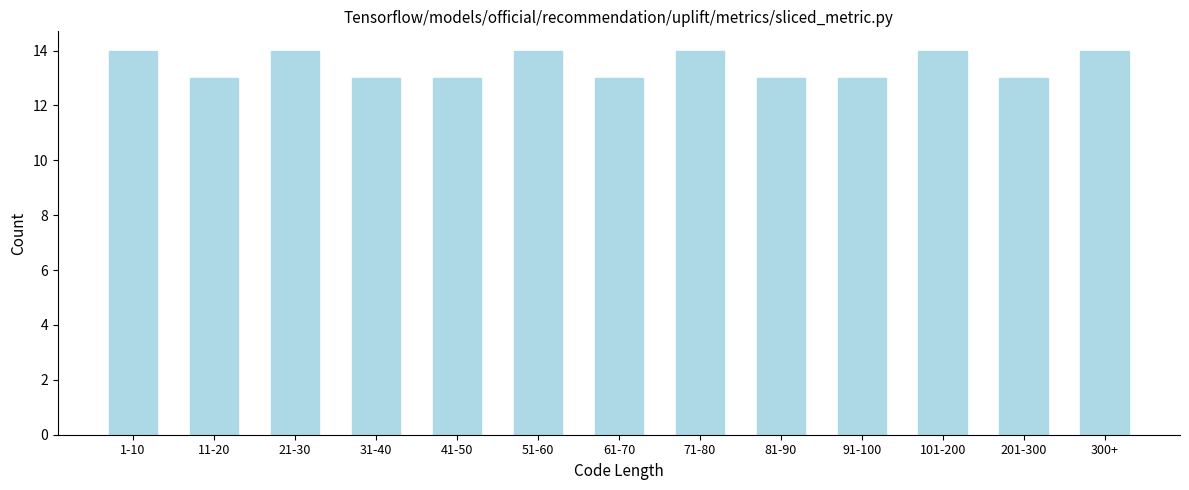

Reading left to right, extract all data points from this chart.

1-10=14	11-20=13	21-30=14	31-40=13	41-50=13	51-60=14	61-70=13	71-80=14	81-90=13	91-100=13	101-200=14	201-300=13	300+=14